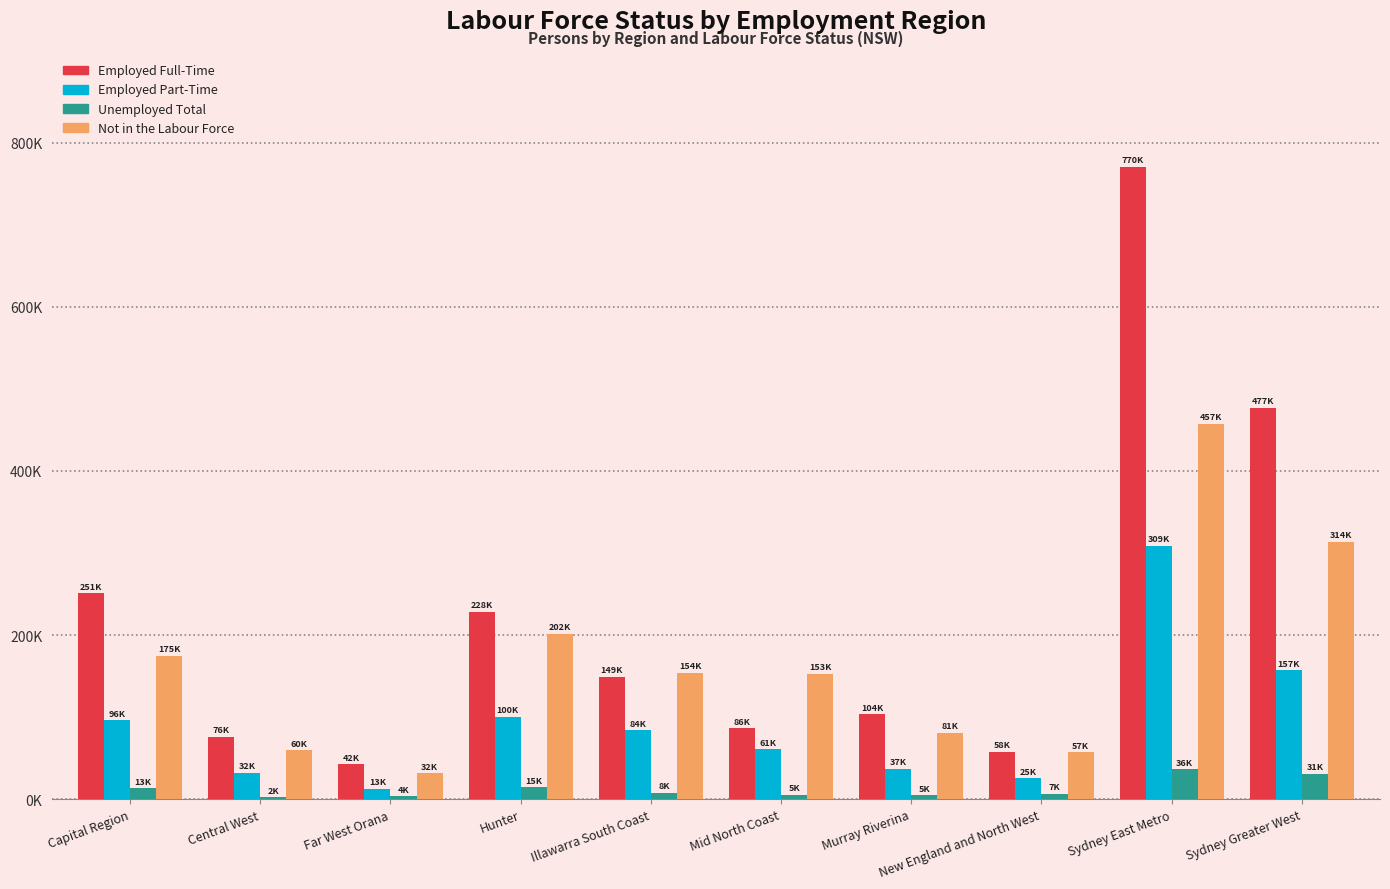

What is the total value across all series at New England and North West?

147300